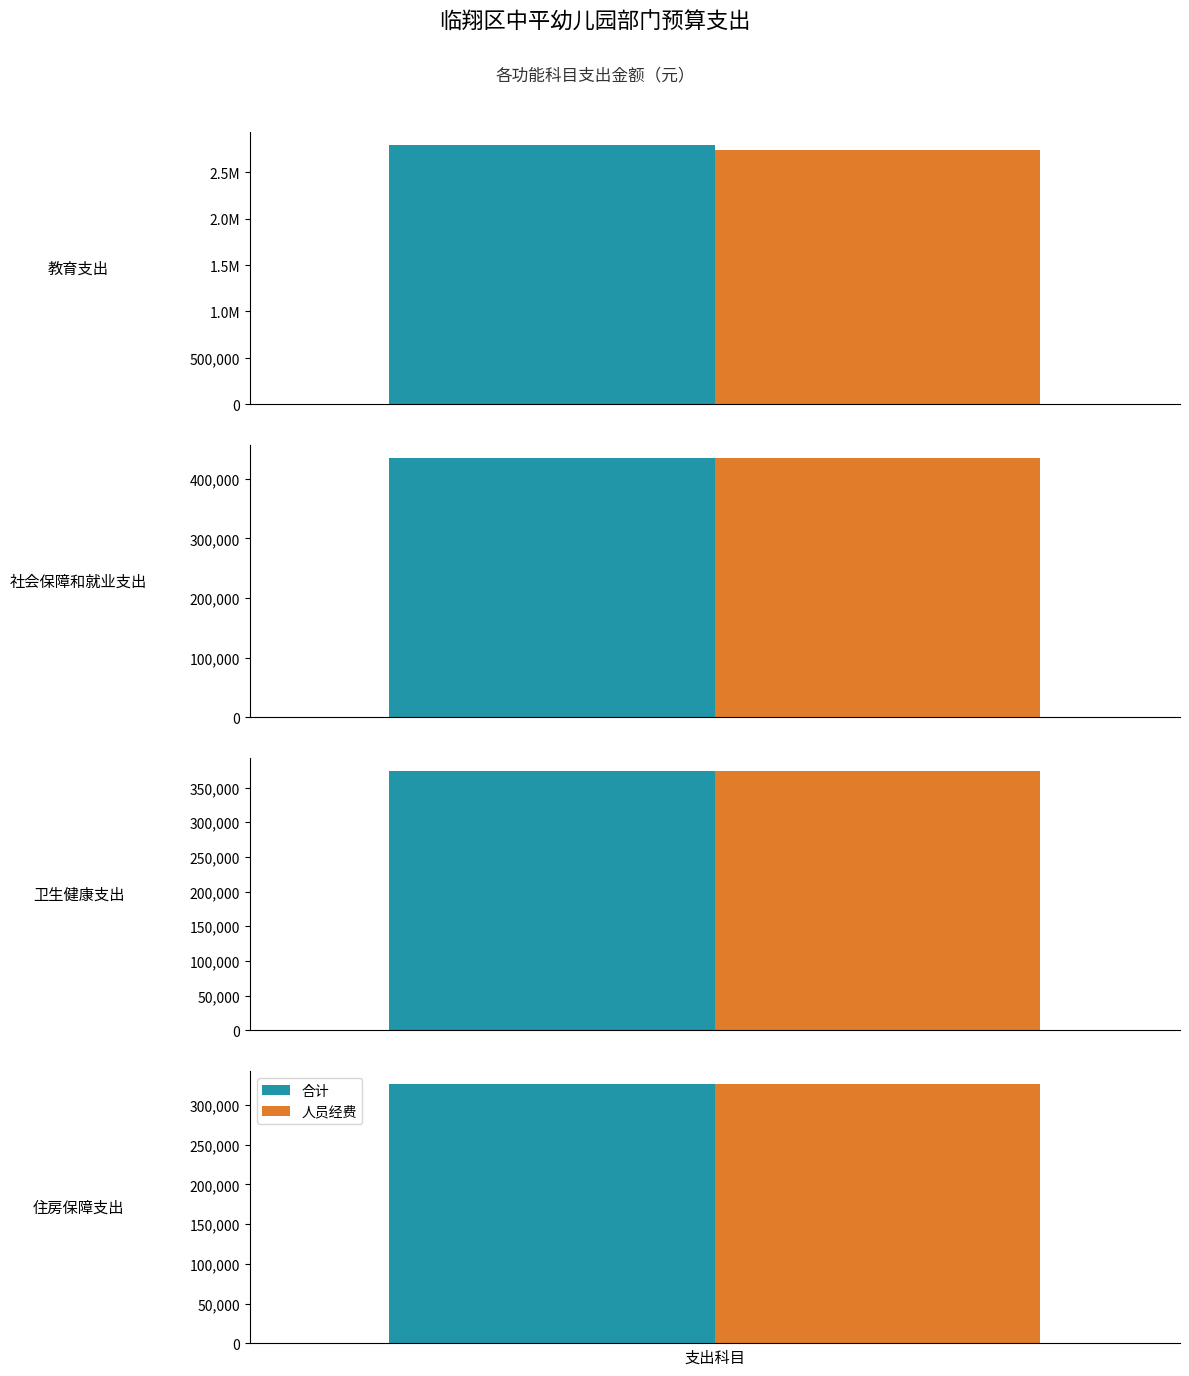

How many values in the 合计 series exceed 434561?

2